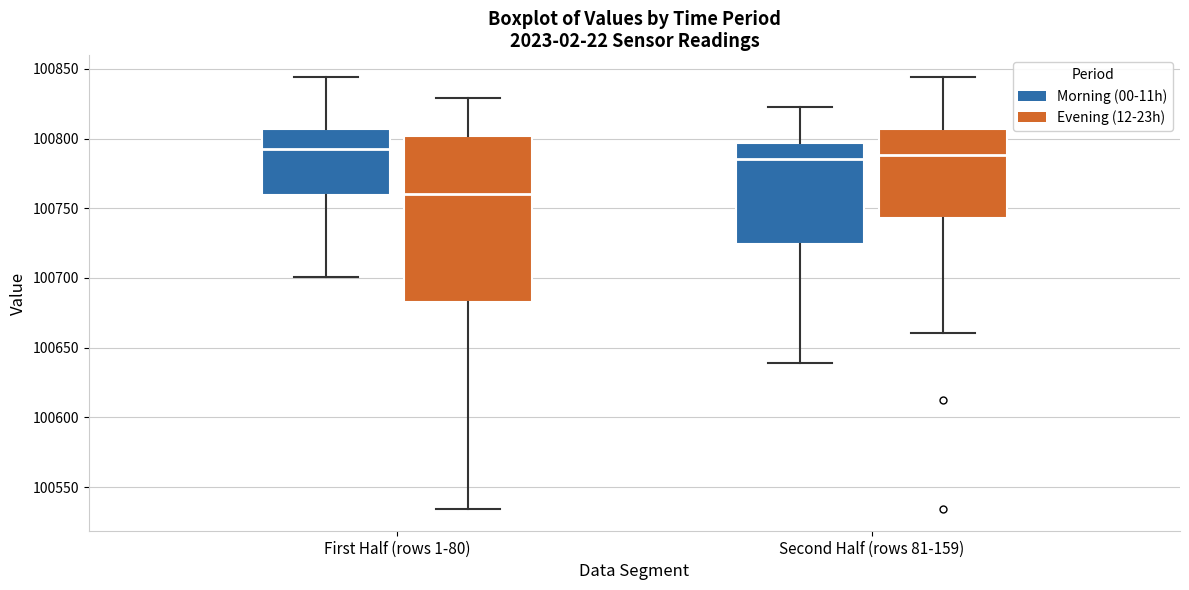

Reading left to right, transcribe this box plot: for each box, give where its median line is, the range the box spans, and where its two whiskers end, as read against the y-axis. The values are not printed on the chart, so give them approximately, as read against the axis.

First Half (rows 1-80) (Morning (00-11h)): median 100790, box 100760 to 100805, whiskers 100700 to 100845
First Half (rows 1-80) (Evening (12-23h)): median 100760, box 100685 to 100800, whiskers 100535 to 100830
Second Half (rows 81-159) (Morning (00-11h)): median 100785, box 100725 to 100795, whiskers 100640 to 100820
Second Half (rows 81-159) (Evening (12-23h)): median 100790, box 100745 to 100805, whiskers 100660 to 100845